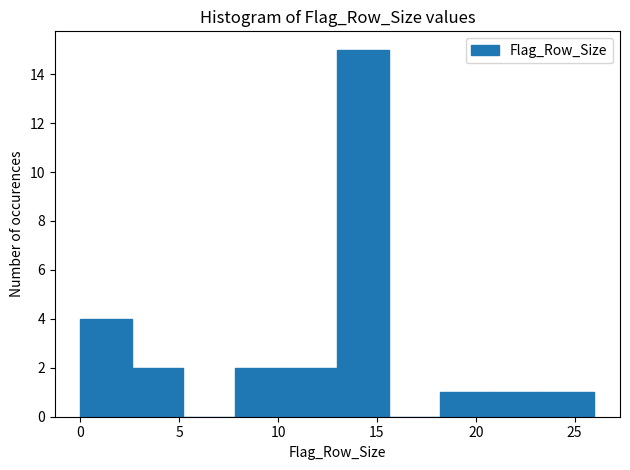

Over which range of the x-axis is the bar tallest?

13.0 to 15.6